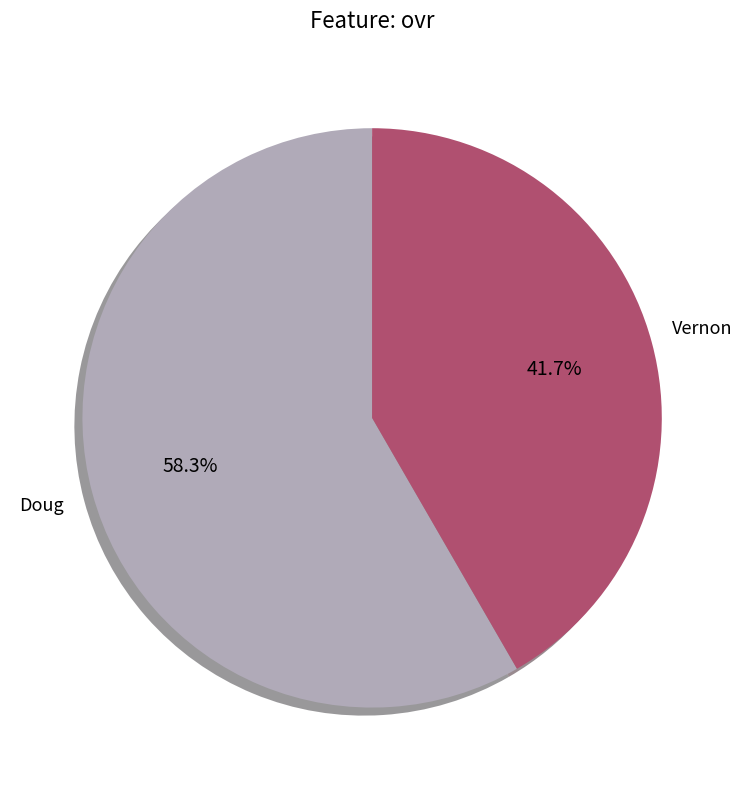

Count the number of slices in the pie.

2